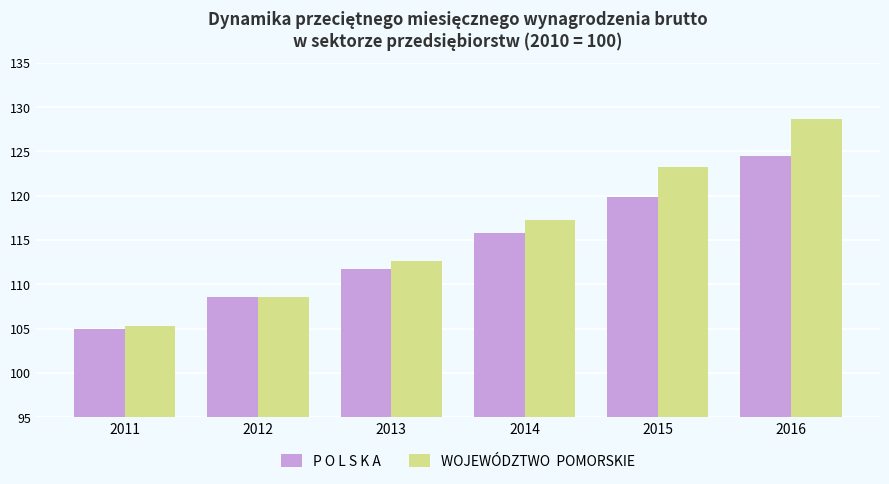

What is the total value across all series at 2013?

224.3